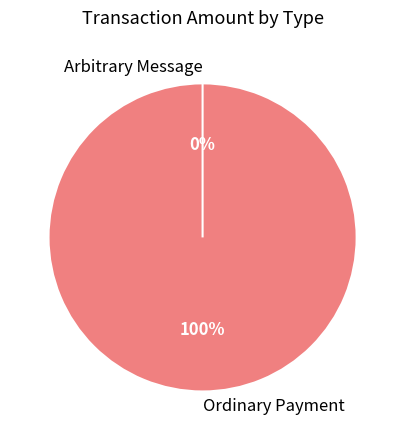

Count the number of slices in the pie.

2